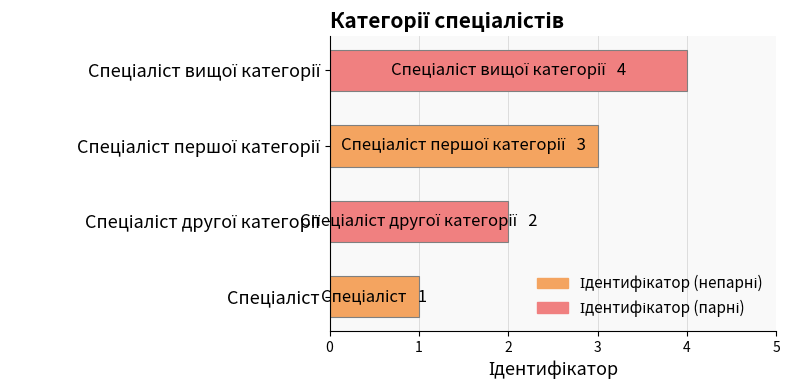

What is the maximum value shown in the chart?

4